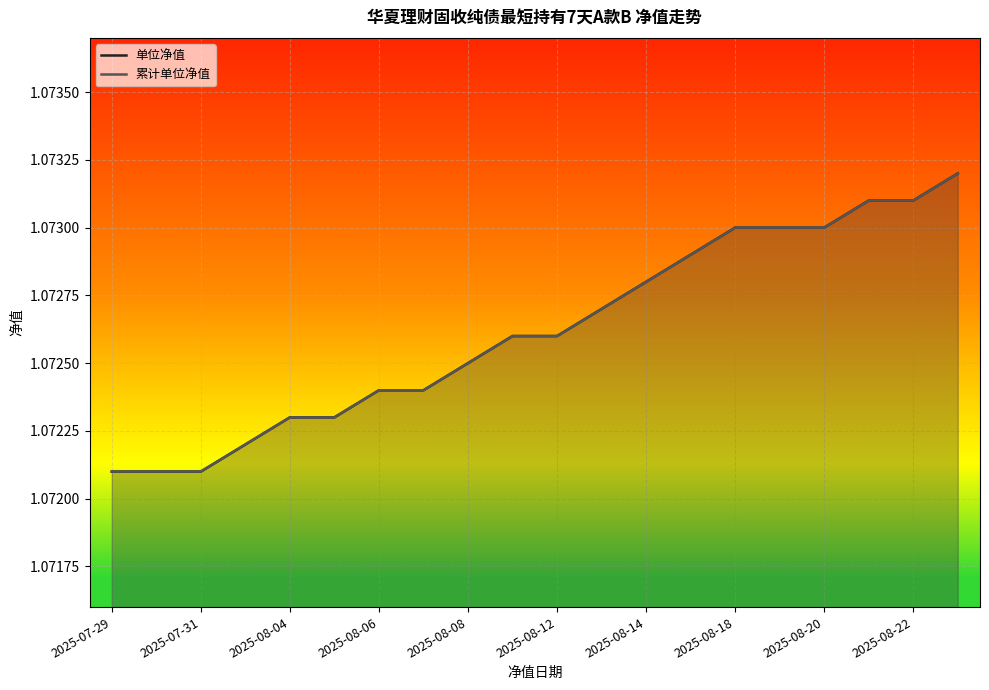

The value of 累计单位净值 at 2025-08-12 is 1.9. True or false?

False